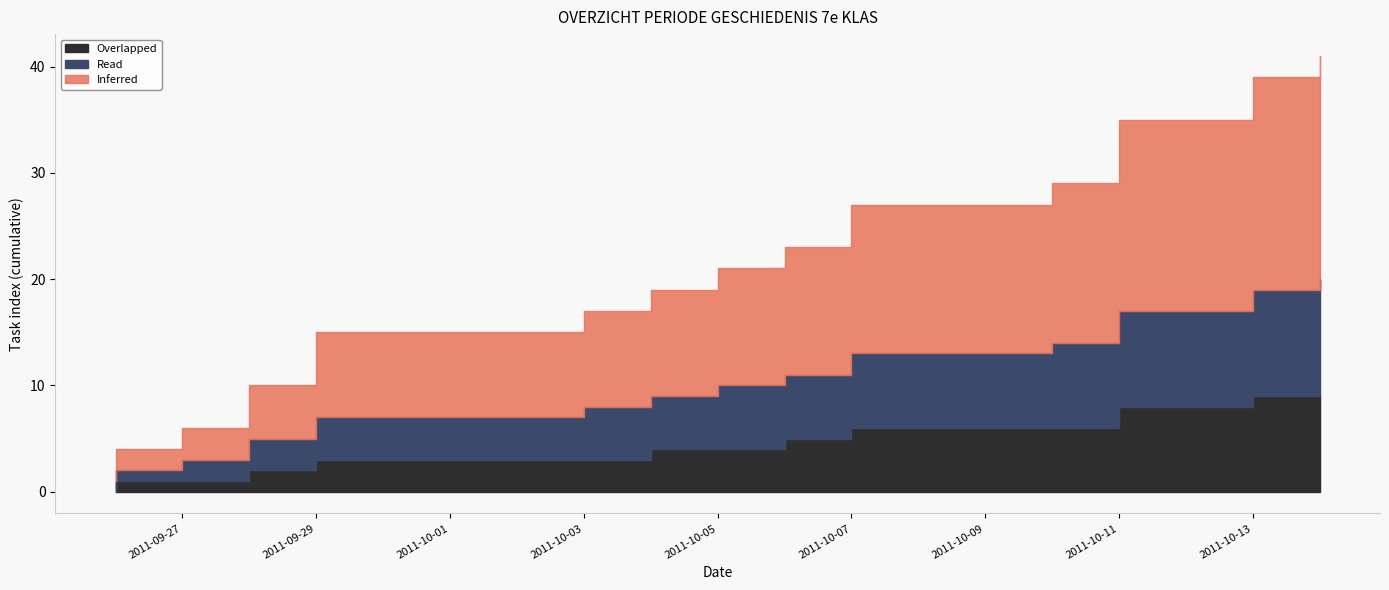

What is the difference between the highest and lowest values at 2011-10-07?

8